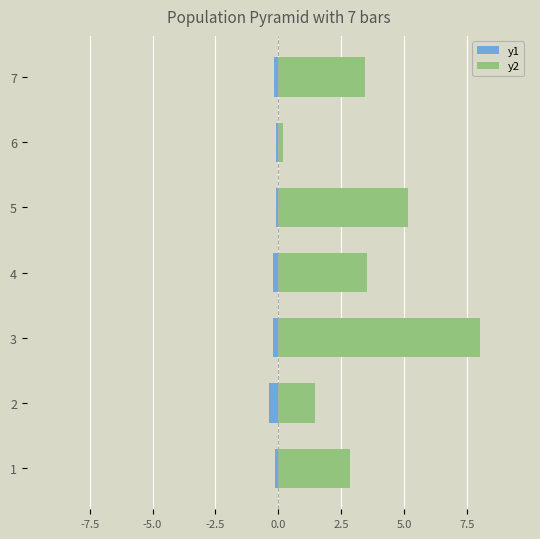

What is the sum of all y2 values?

24.6